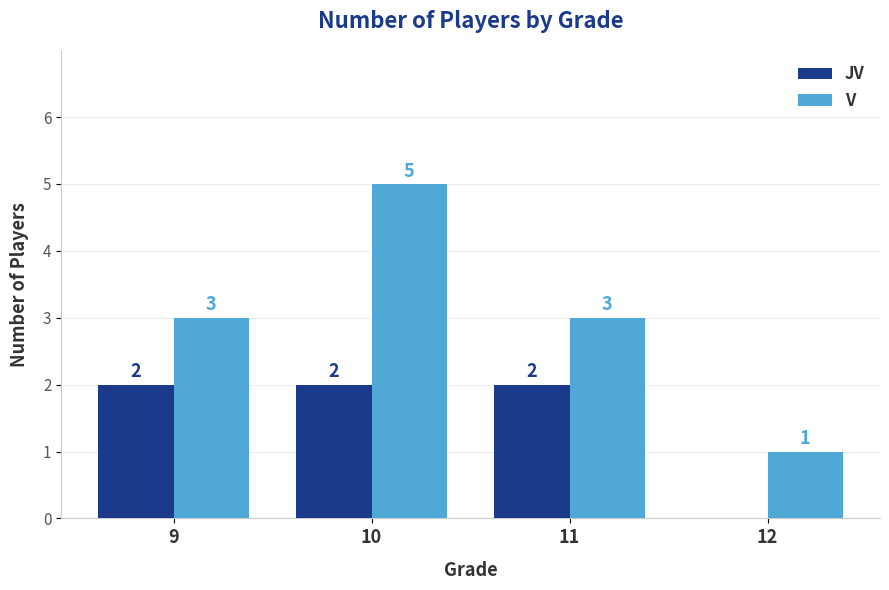

What is the spread (max minus min) of values at 12?

1